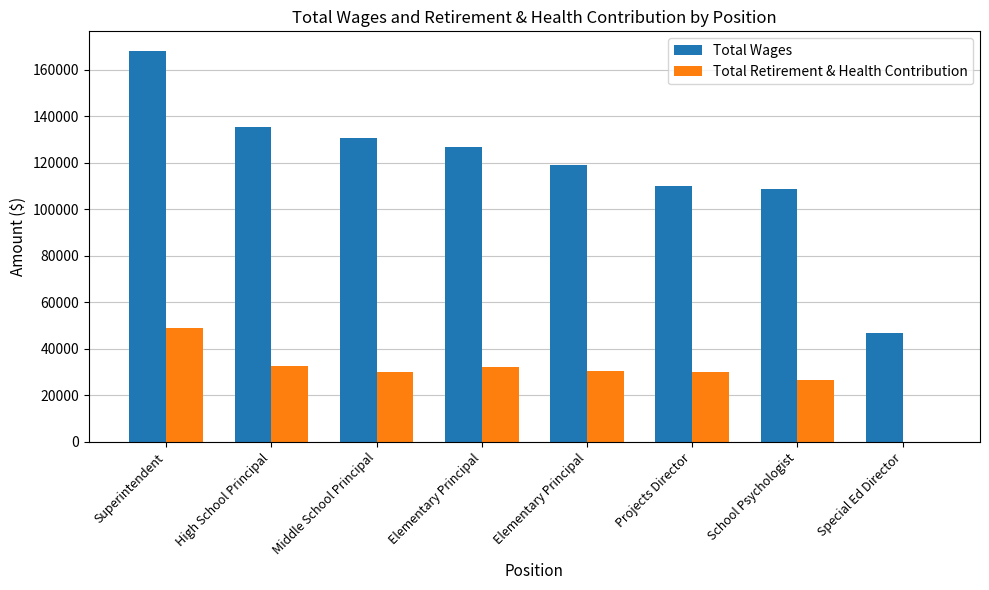

How many series are shown in this chart?

2